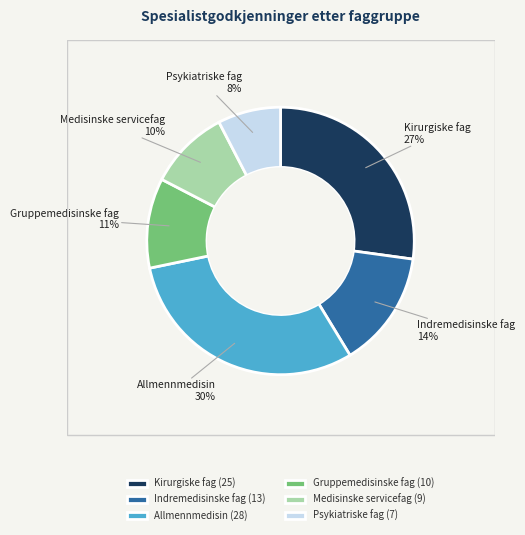

Count the number of slices in the pie.

6